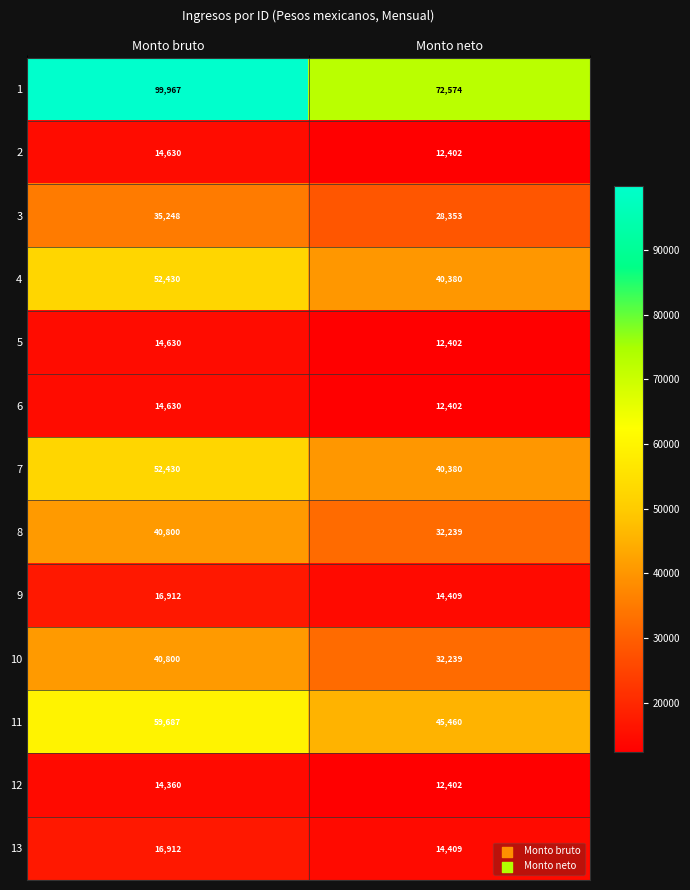

Which series has the largest total across all categories?

1